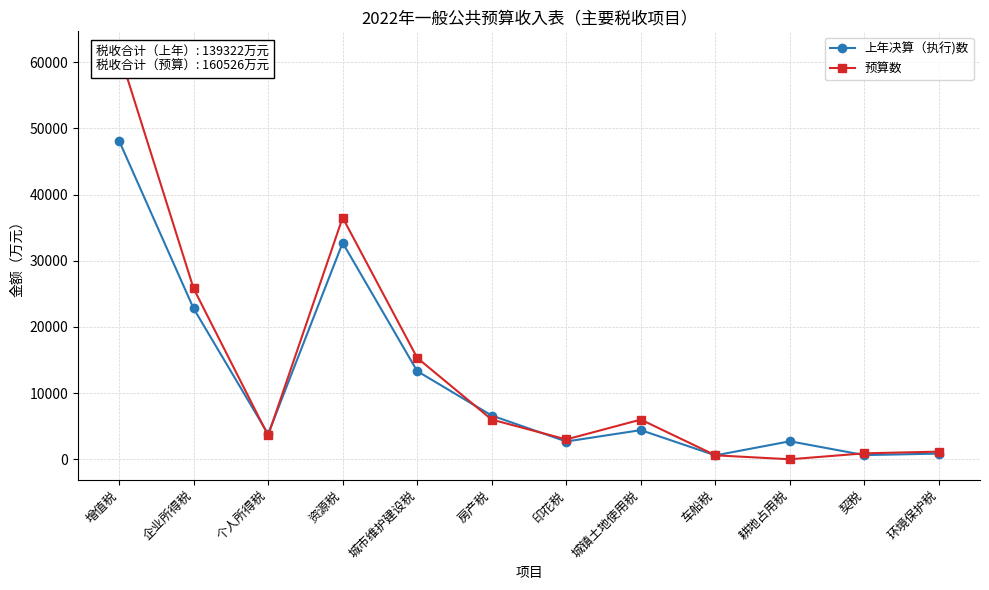

True or false: 预算数 has more than 0 interior local peaks.

True